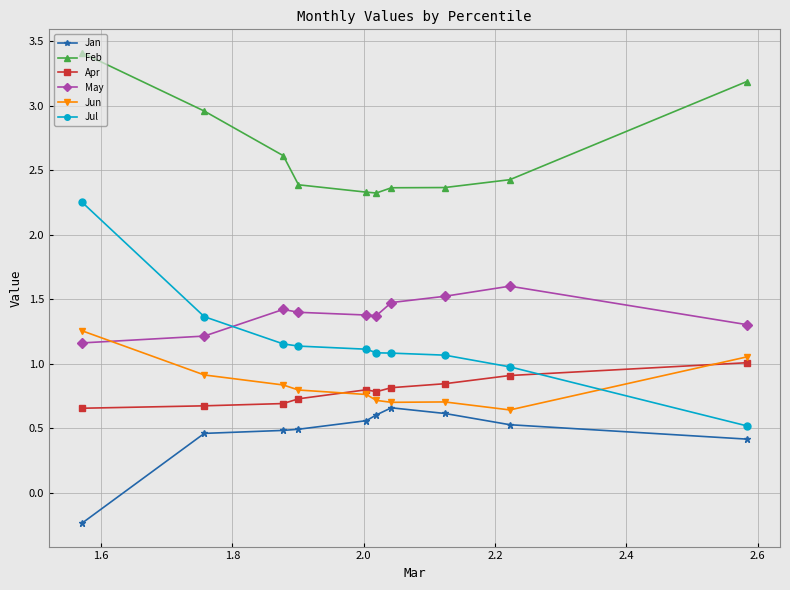

Which series has the widest spread of values?

Jul